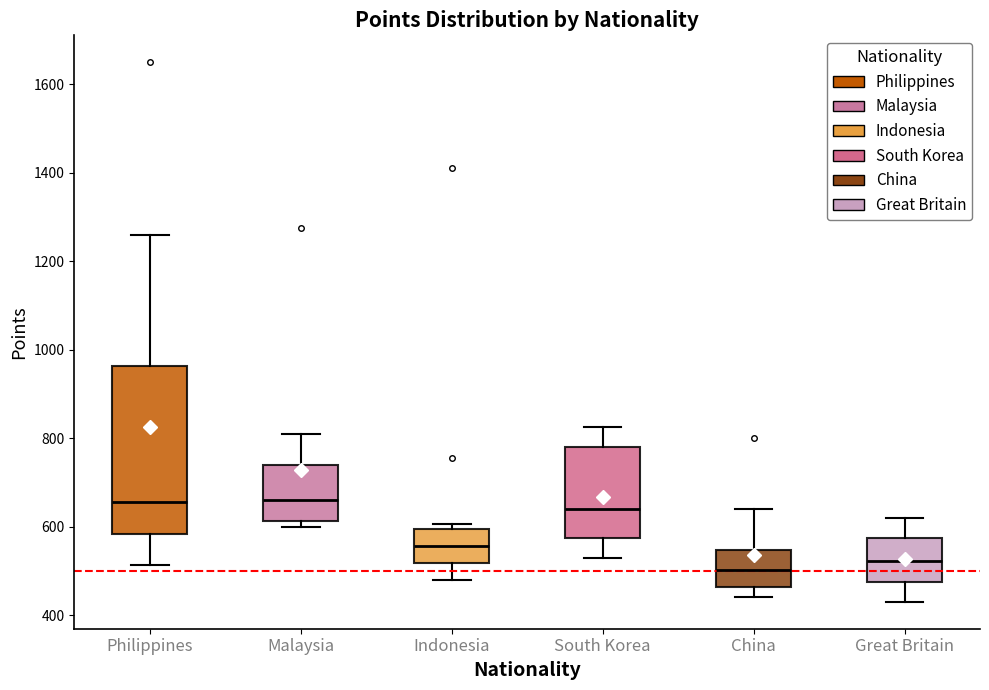

Reading left to right, read every box against the y-axis: the position of its median line, the range the box covers, and the ends of its whiskers. The values are not printed on the chart, so give them approximately, as read against the axis.

Philippines: median 660, box 580 to 960, whiskers 520 to 1260
Malaysia: median 660, box 620 to 740, whiskers 600 to 820
Indonesia: median 560, box 520 to 600, whiskers 480 to 600 (just above the box's upper edge)
South Korea: median 640, box 580 to 780, whiskers 540 to 820
China: median 500, box 460 to 540, whiskers 440 to 640
Great Britain: median 520, box 480 to 580, whiskers 440 to 620